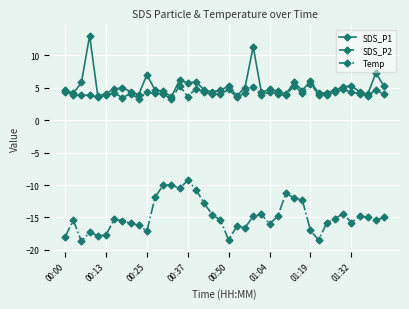

True or false: Temp and SDS_P1 cross at least once.

False